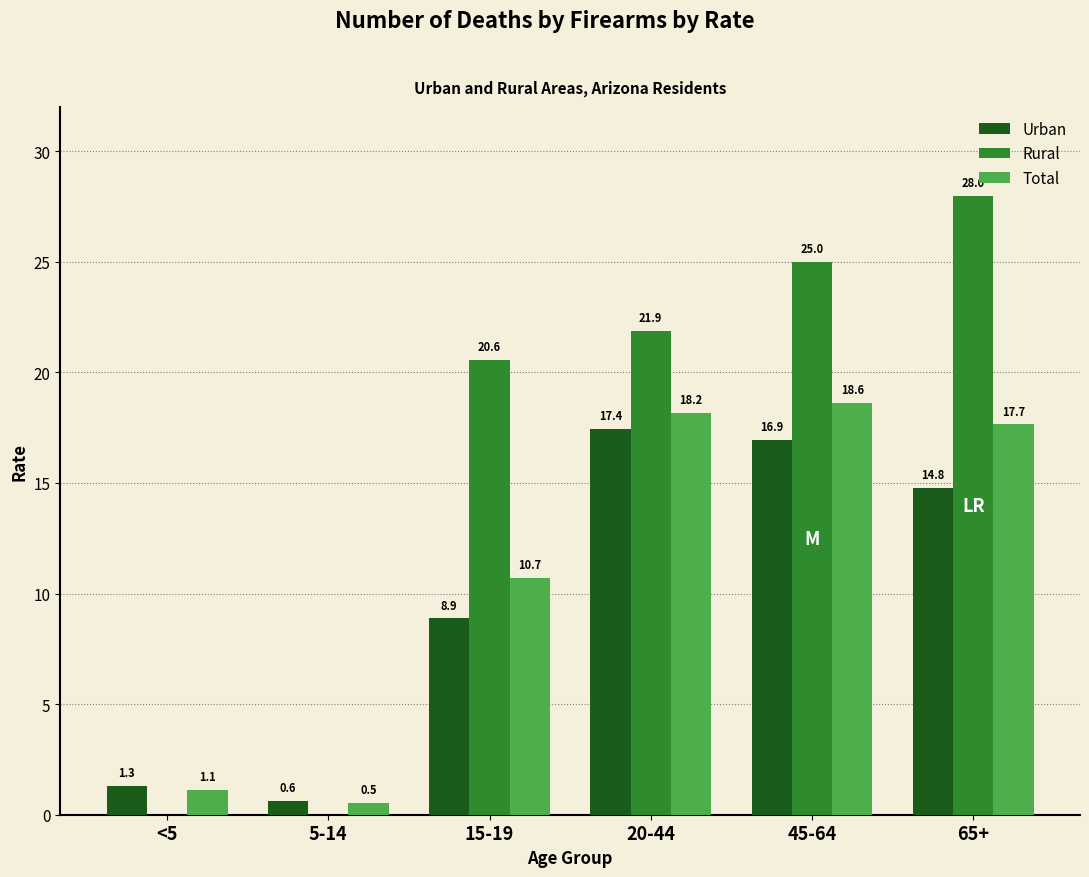

What are all the series names shown in the legend?

Urban, Rural, Total